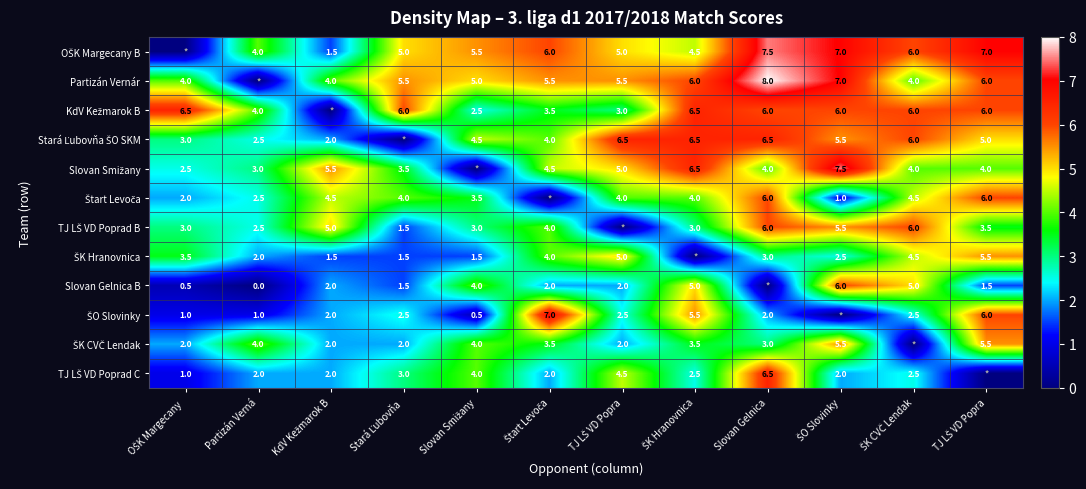

Is the value of ŠO Slovinky at ŠK CVČ Lendak greater than the value of Stará Ľubovňa ŠO SKM at TJ LŠ VD Popra?

No